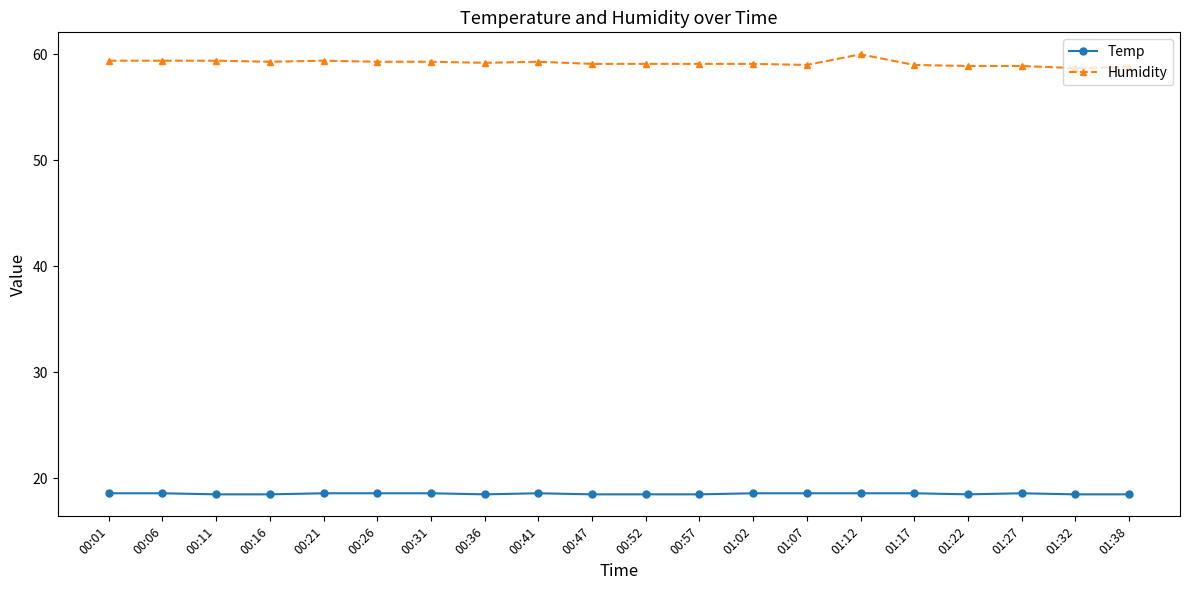

What position from the right is 00:06?

19